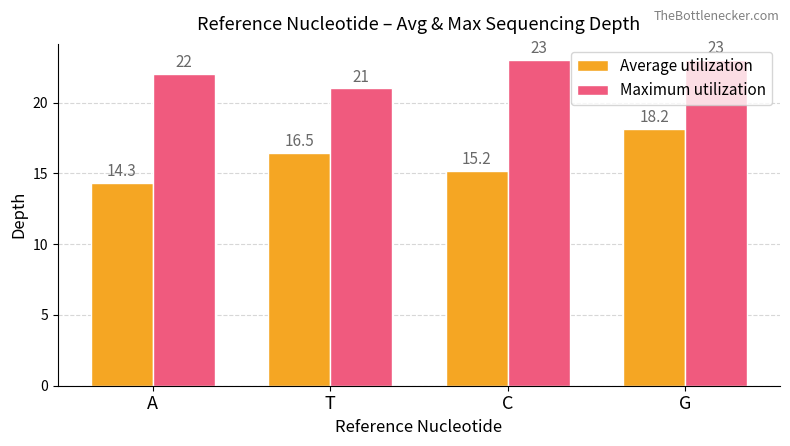

What is the difference between the maximum and minimum values in the Maximum utilization series?

2.0